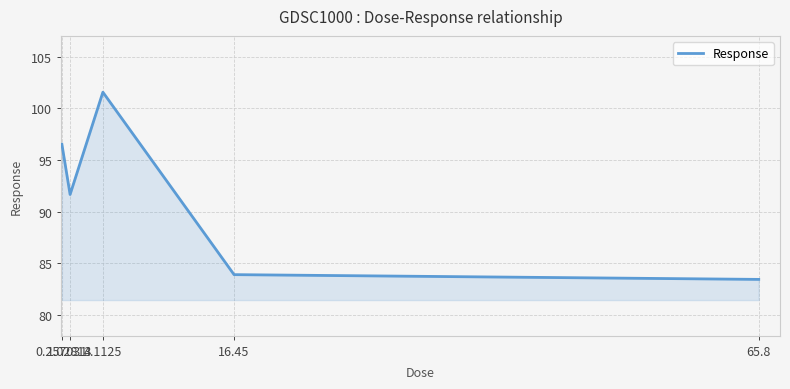

The value at 1.02813 is 137.1. True or false?

False